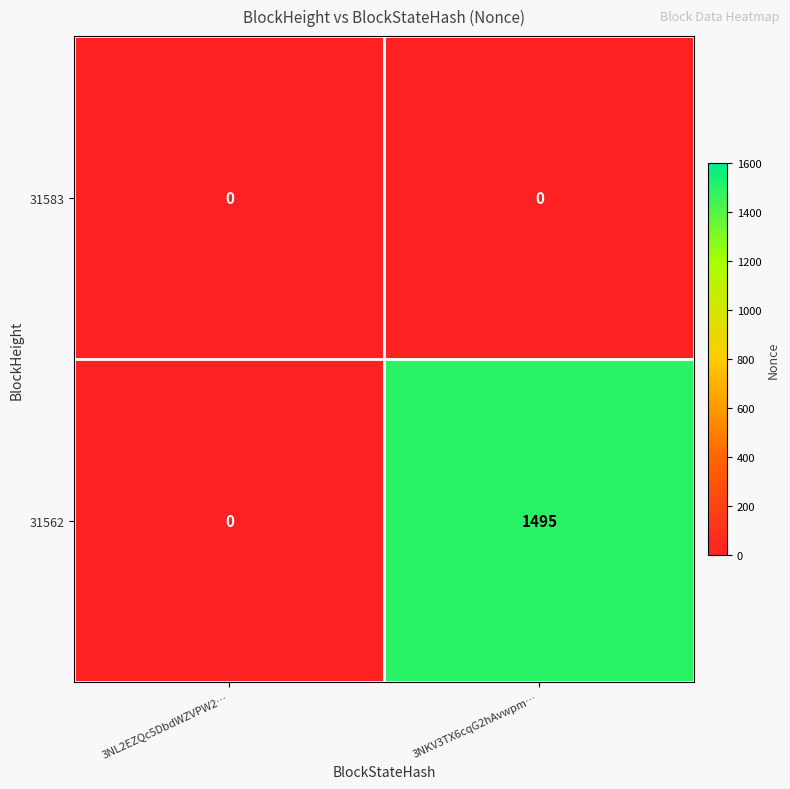

Which series has the largest range (max minus min)?

31562